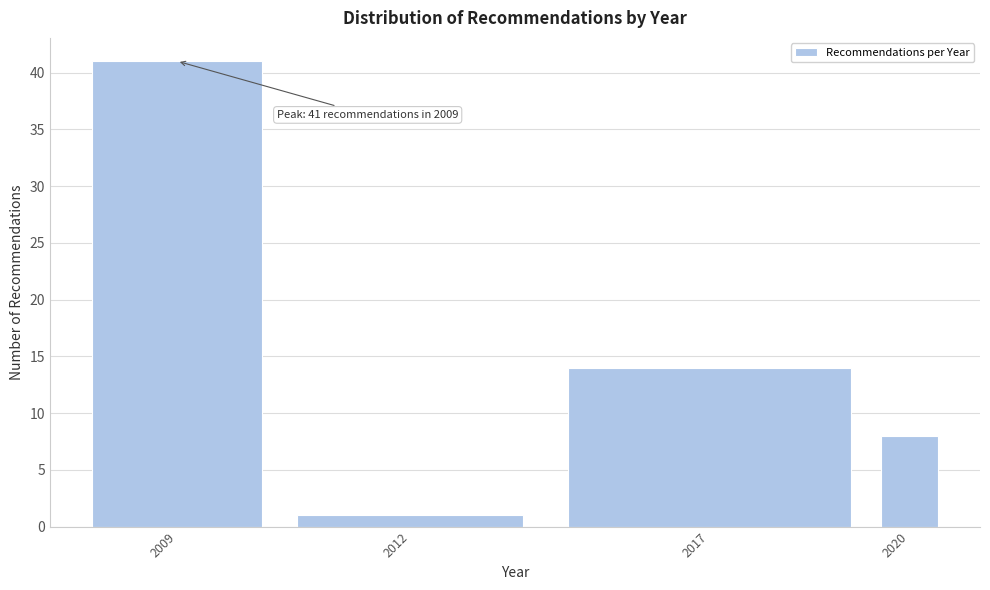

Reading left to right, transcribe all the data shown in this chart.

2009=41	2012=1	2017=14	2020=8